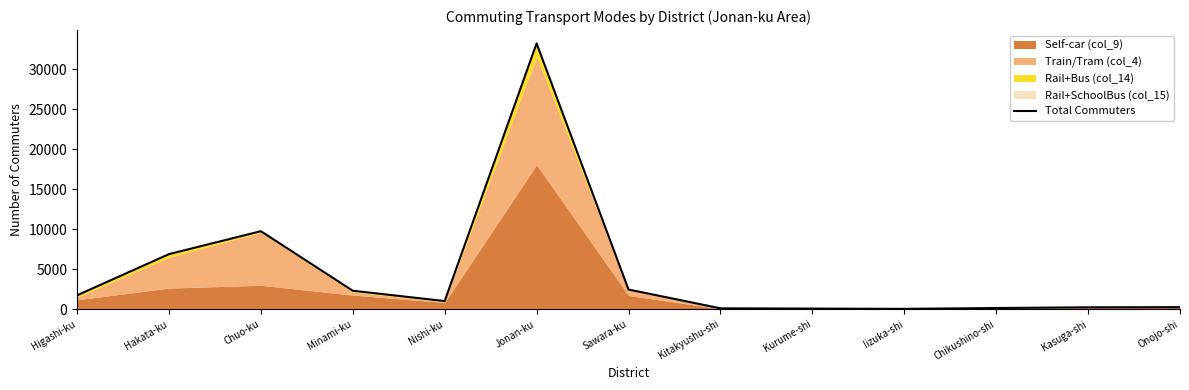

Where is the first local maximum?

Chuo-ku